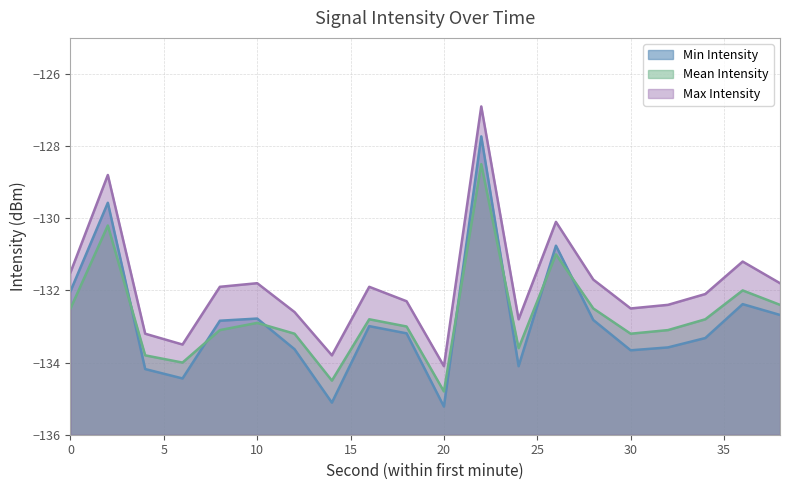

Reading left to right, what are all the values shown in this chart?

Min Intensity: 0=-132.0	2=-129.6	4=-134.2	6=-134.4	8=-132.8	10=-132.8	12=-133.6	14=-135.1	16=-133.0	18=-133.2	20=-135.2	22=-127.7	24=-134.1	26=-130.8	28=-132.8	30=-133.7	32=-133.6	34=-133.3	36=-132.4	38=-132.7
Mean Intensity: 0=-132.5	2=-130.2	4=-133.8	6=-134.0	8=-133.1	10=-132.9	12=-133.2	14=-134.5	16=-132.8	18=-133.0	20=-134.8	22=-128.5	24=-133.6	26=-131.0	28=-132.5	30=-133.2	32=-133.1	34=-132.8	36=-132.0	38=-132.4
Max Intensity: 0=-131.5	2=-128.8	4=-133.2	6=-133.5	8=-131.9	10=-131.8	12=-132.6	14=-133.8	16=-131.9	18=-132.3	20=-134.1	22=-126.9	24=-132.8	26=-130.1	28=-131.7	30=-132.5	32=-132.4	34=-132.1	36=-131.2	38=-131.8